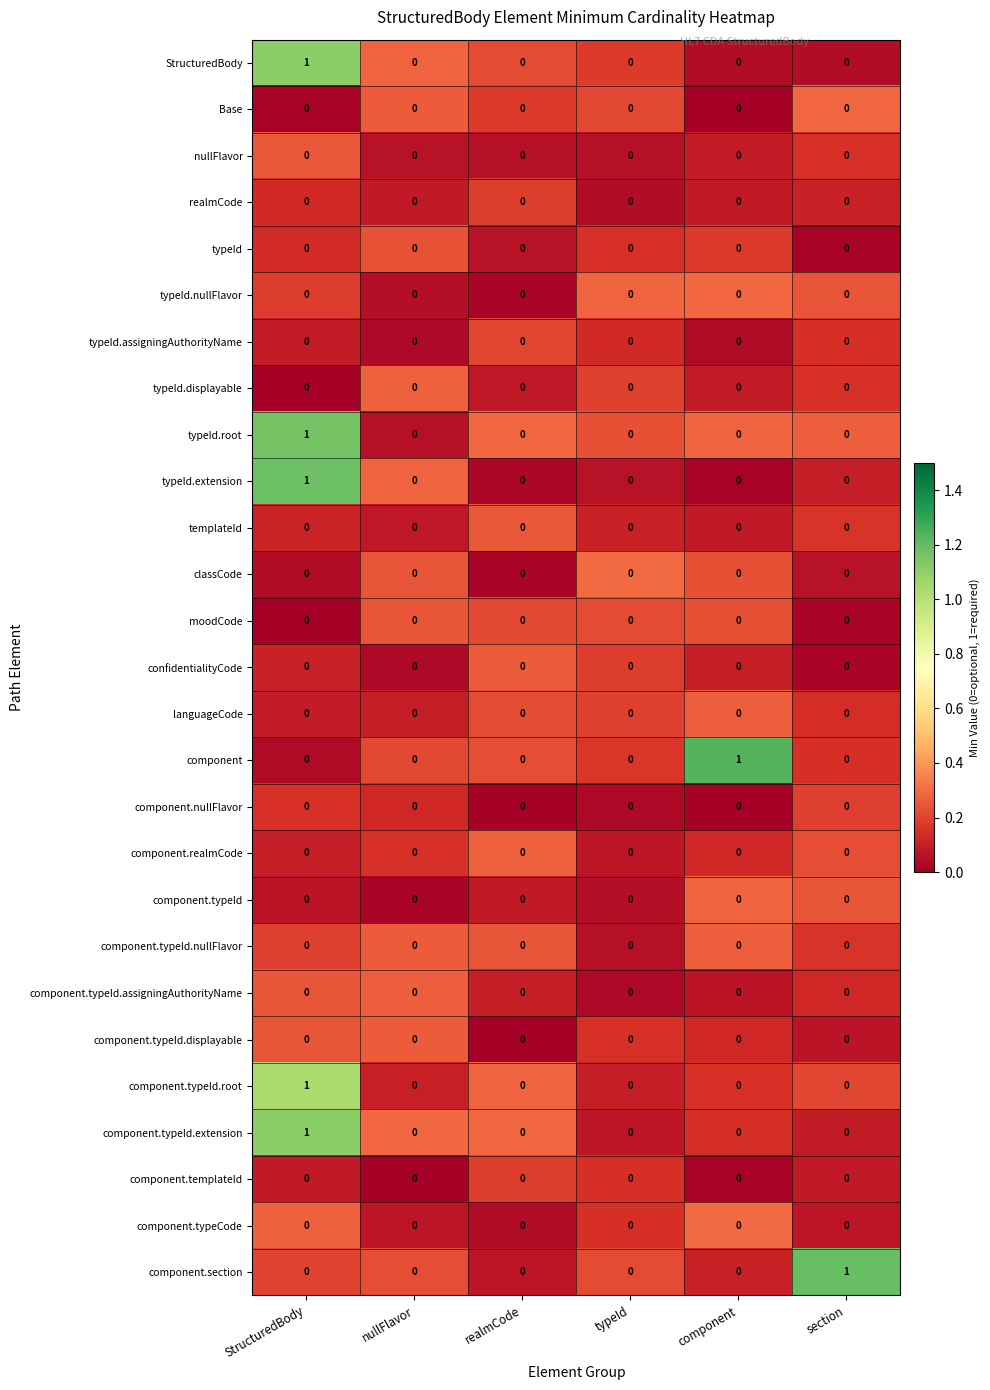

The component series shows 0 at StructuredBody. True or false?

True